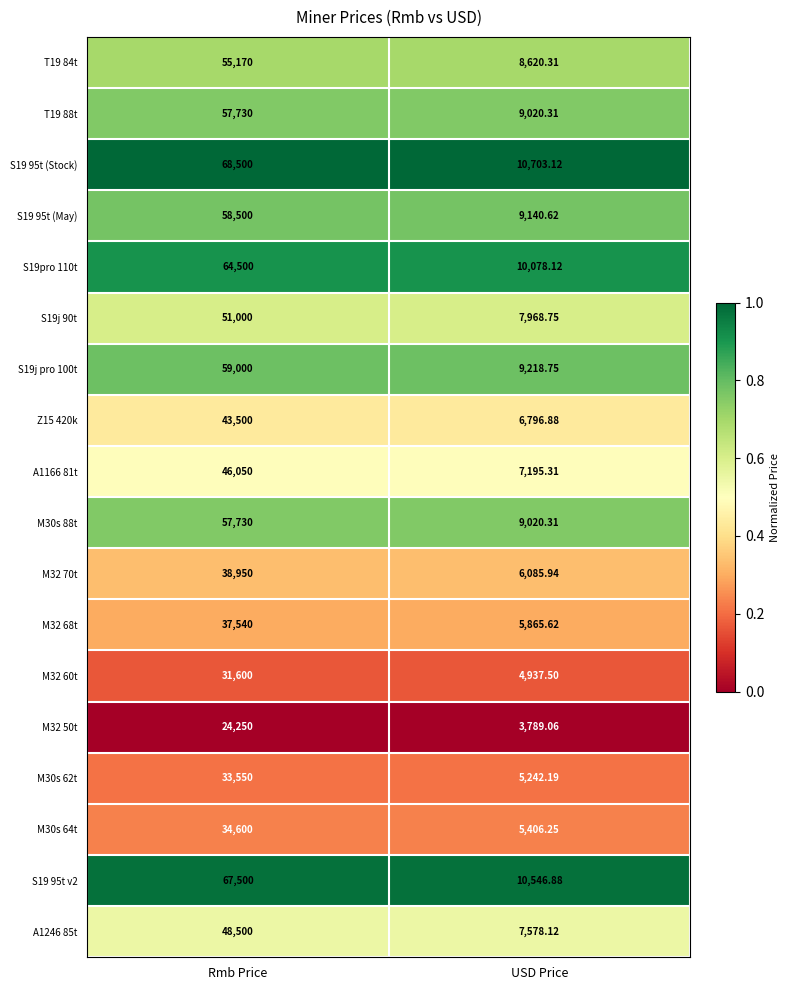

Between Rmb Price and USD Price, which series saw the biggest shift?

S19 95t (Stock)